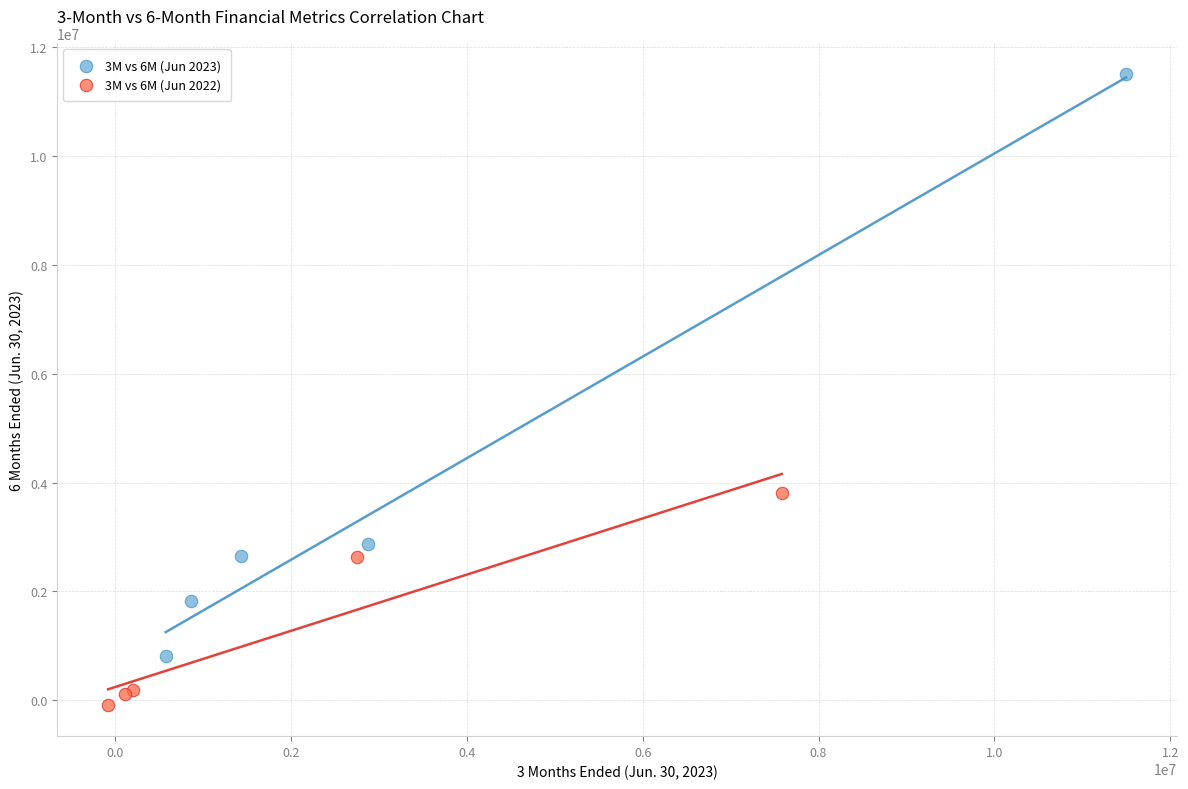

Which series contains the lowest Y value?

3M vs 6M (Jun 2022)